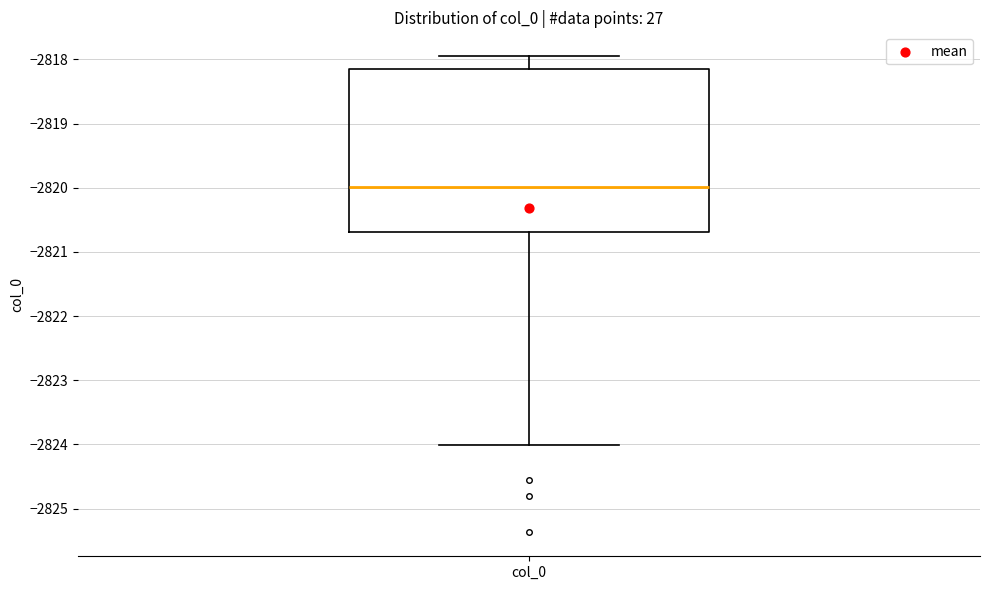

Read this box plot against the y-axis: the position of the median line, the range covered by the box, and the ends of both whiskers. The values are not printed on the chart, so give them approximately, as read against the axis.

median -2820.0, box -2820.7 to -2818.2, whiskers -2824.0 to -2817.9